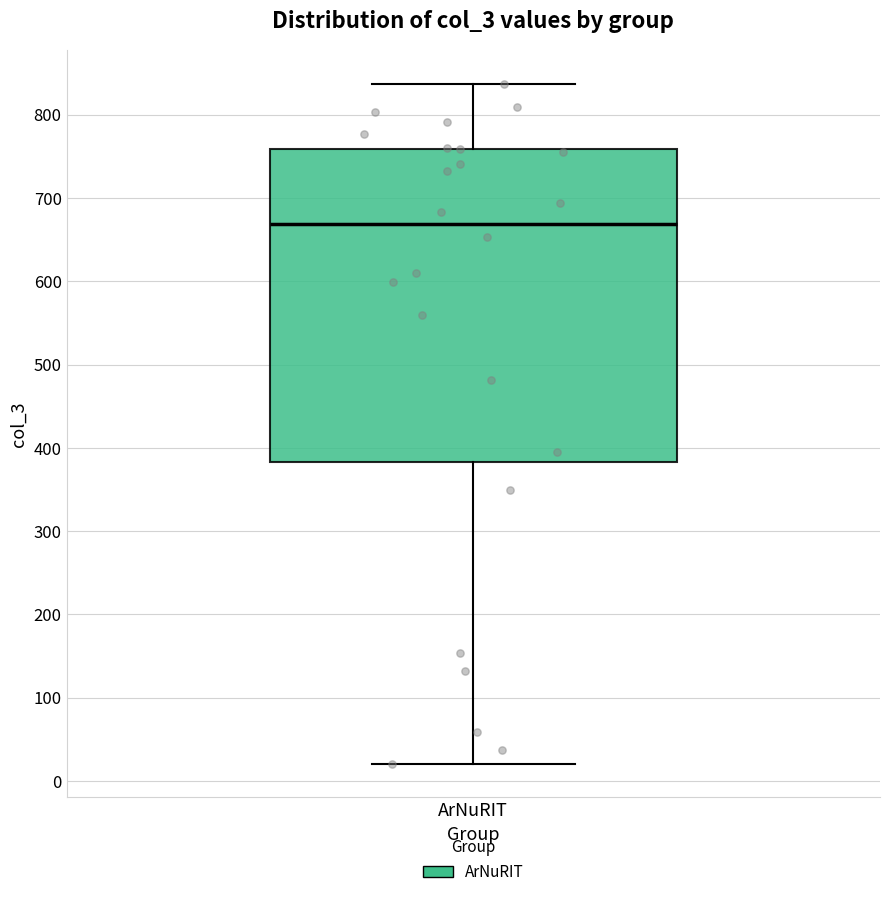

Transcribe this box plot: give where the median line is, the range the box spans, and where the two whiskers end, as read against the y-axis. The values are not printed on the chart, so give them approximately, as read against the axis.

median 670, box 380 to 760, whiskers 20 to 840